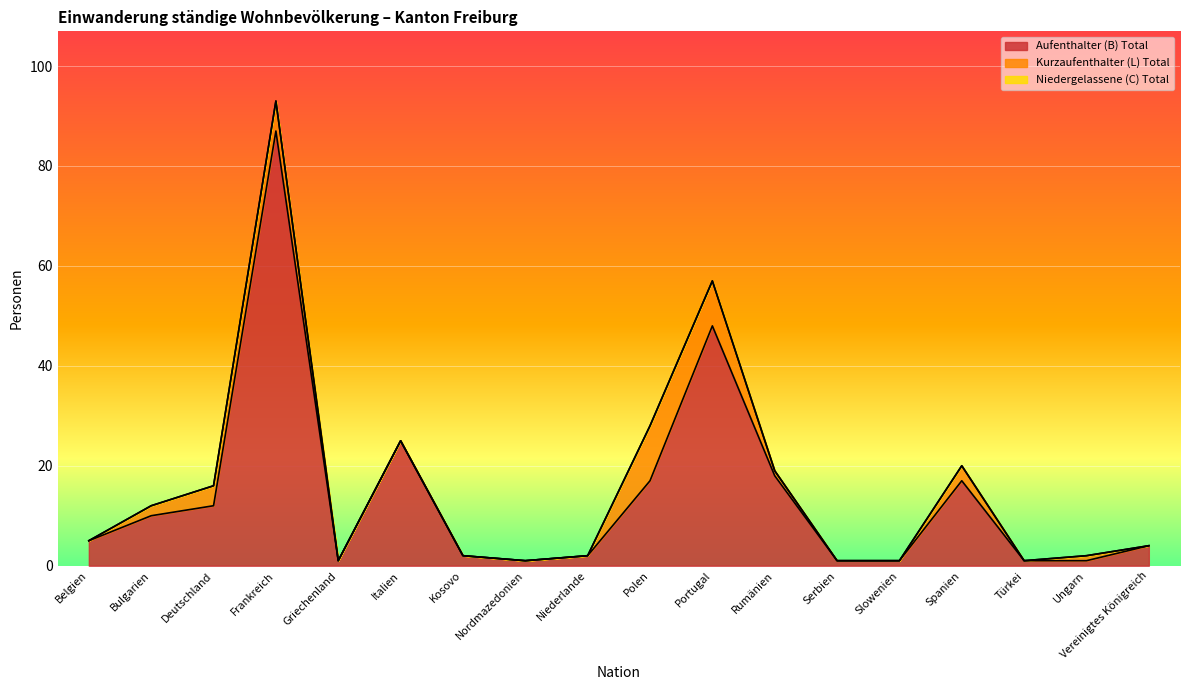

Is the value of Niedergelassene (C) Total at Italien greater than the value of Kurzaufenthalter (L) Total at Niederlande?

No